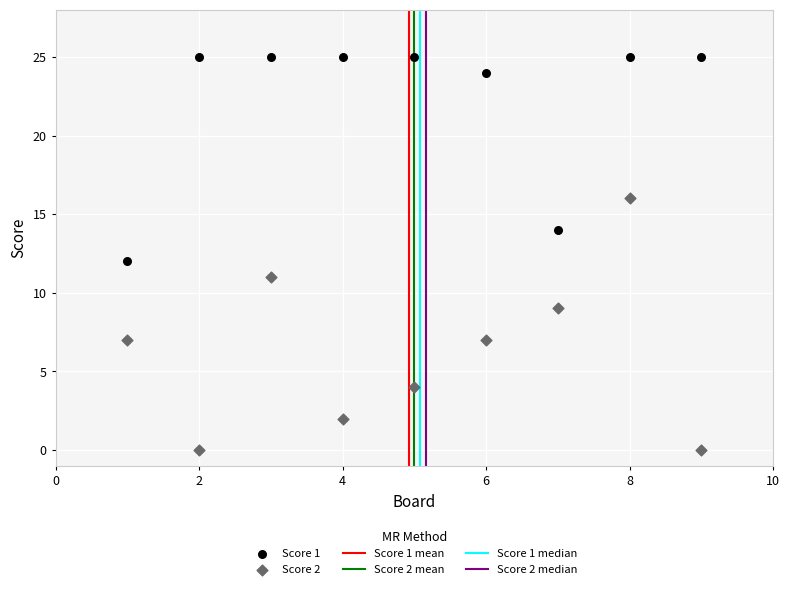

Which series contains the lowest Y value?

Score 2